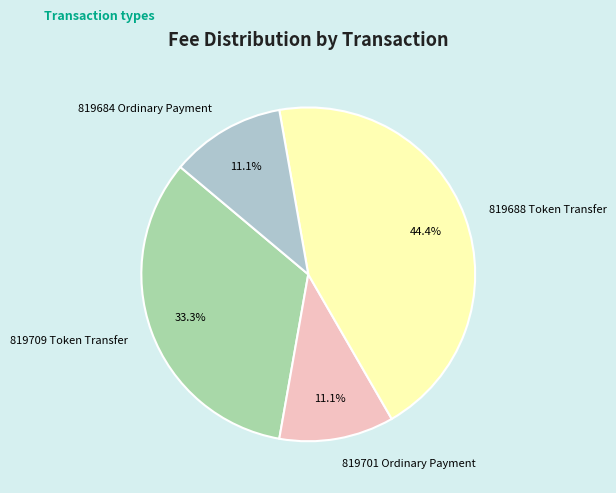

Is there a majority slice in this chart?

No